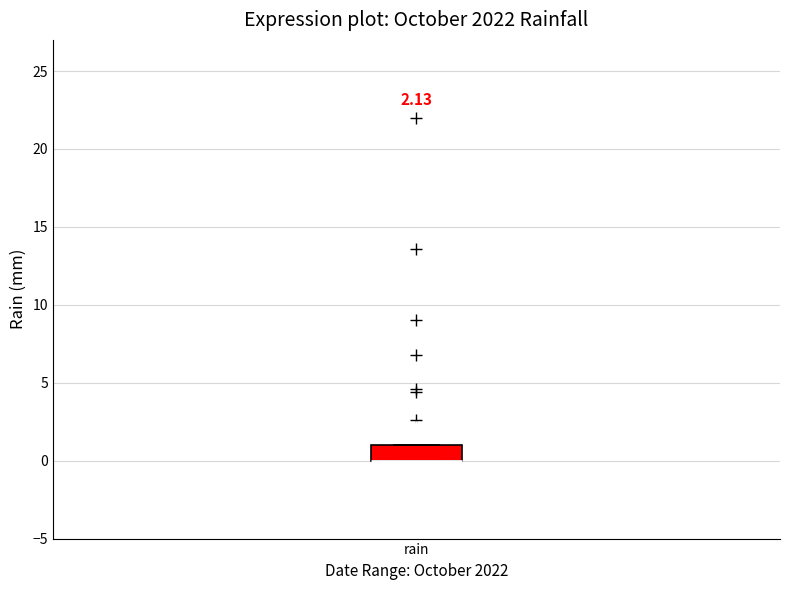

Transcribe this box plot: give where the median line is, the range the box spans, and where the two whiskers end, as read against the y-axis. The values are not printed on the chart, so give them approximately, as read against the axis.

median 0 (drawn on the box's lower edge), box 0 to 1, whiskers 0 to 1